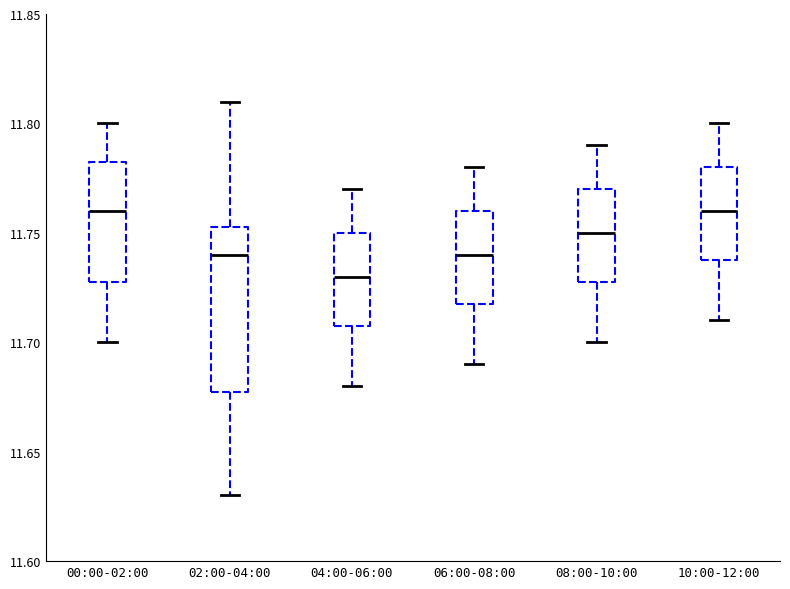

Comparing the boxes themselves (not the whiskers), which one is the tallest?

02:00-04:00